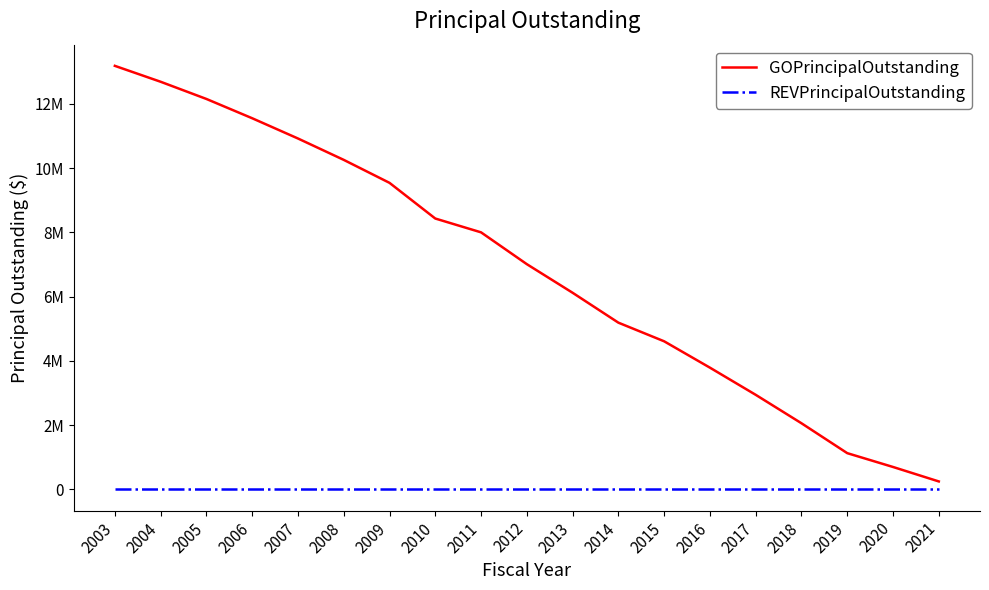

What are all the series names shown in the legend?

GOPrincipalOutstanding, REVPrincipalOutstanding